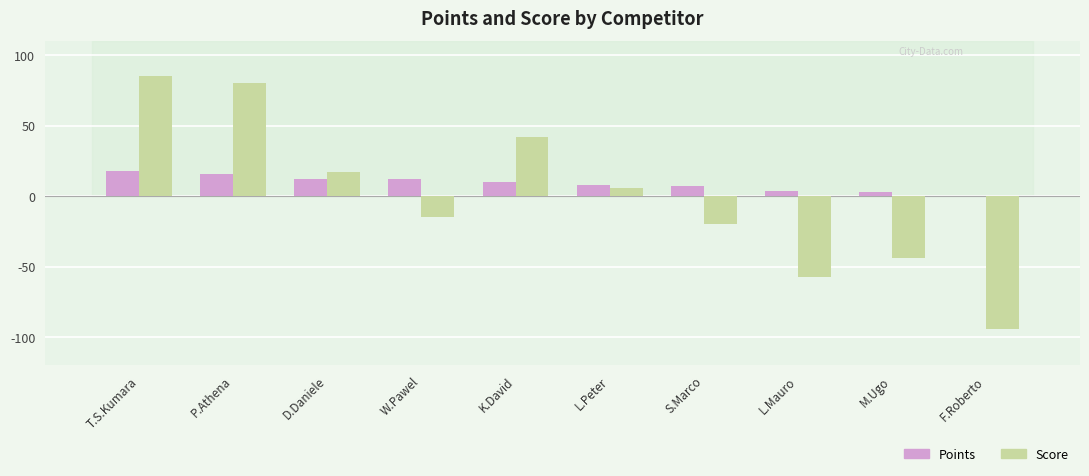

How many positive values does the Points series have?

9